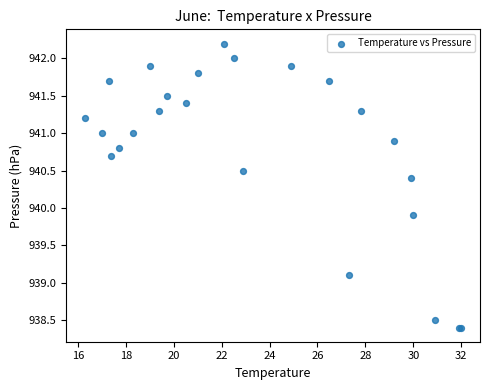

What Y value in the scatter plot is closest to 940?

939.9